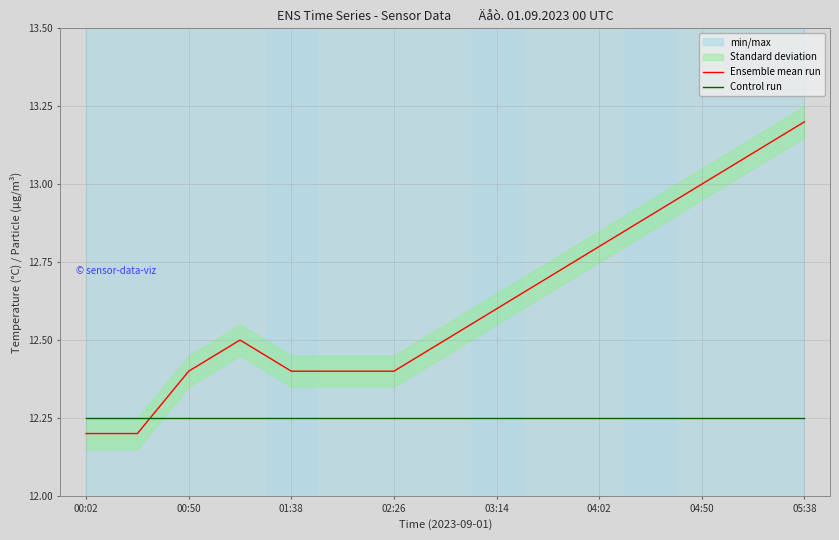

List the series in order of their peak value, highest first.

Ensemble mean run, Control run